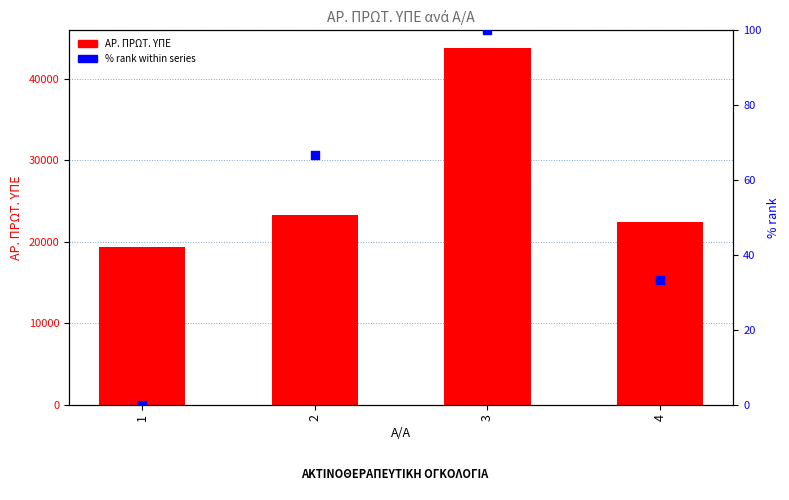

Which series reaches the maximum Y coordinate?

ΑΡ. ΠΡΩΤ. ΥΠΕ